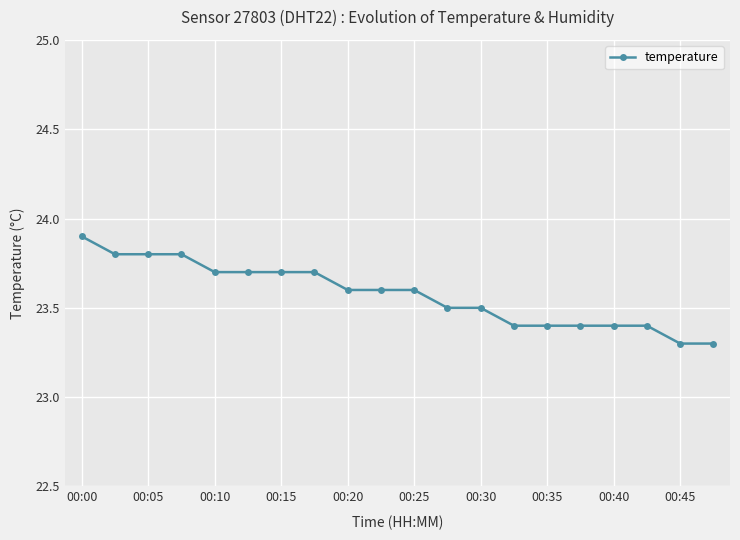

Does the chart display data point markers on the line(s)?

Yes